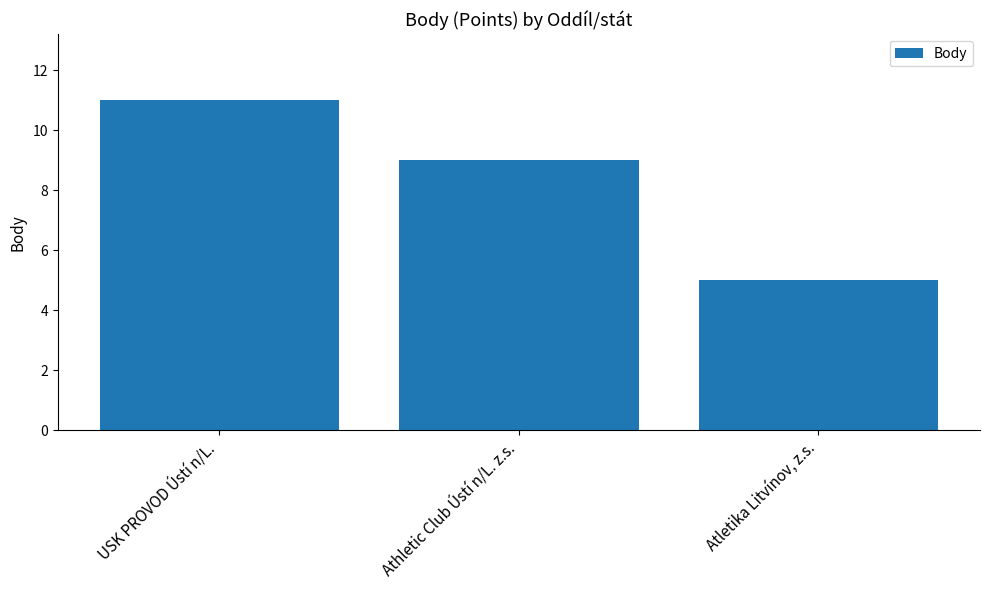

List the labels in order of value, largest first.

USK PROVOD Ústí n/L., Athletic Club Ústí n/L. z.s., Atletika Litvínov, z.s.